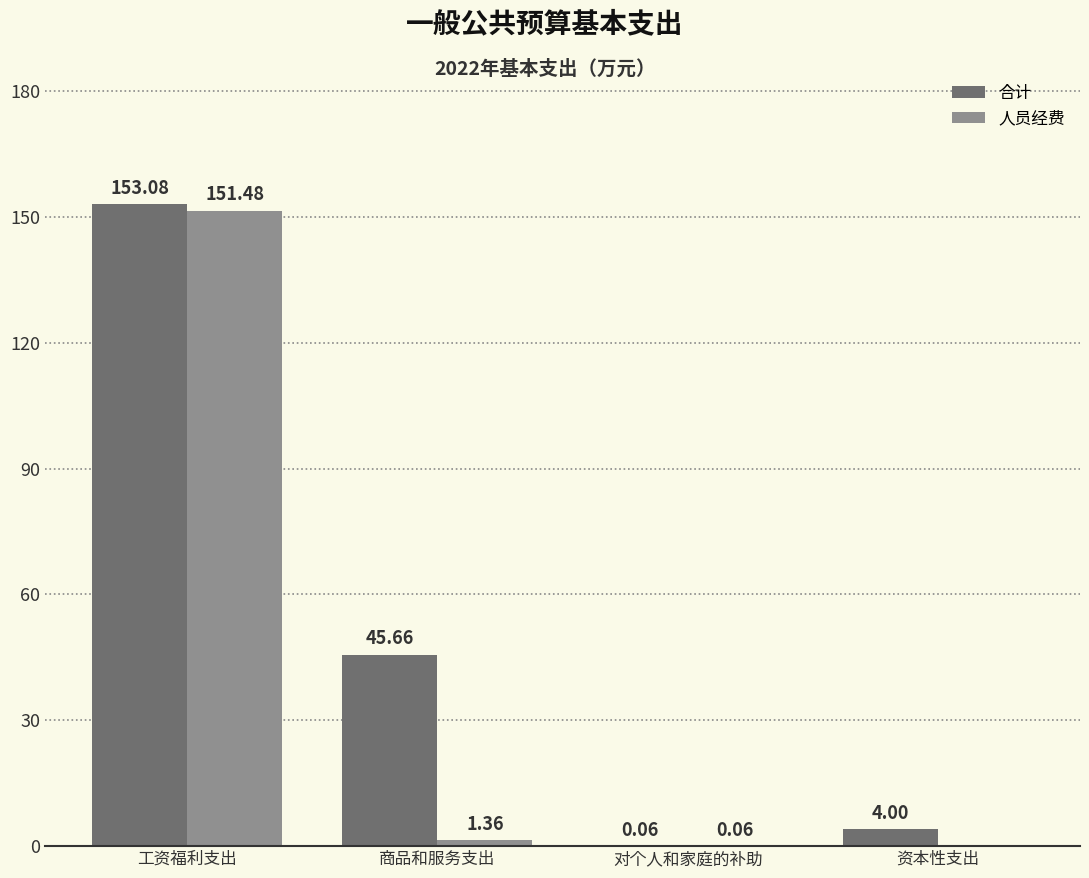

Which category has the highest value across all series?

工资福利支出